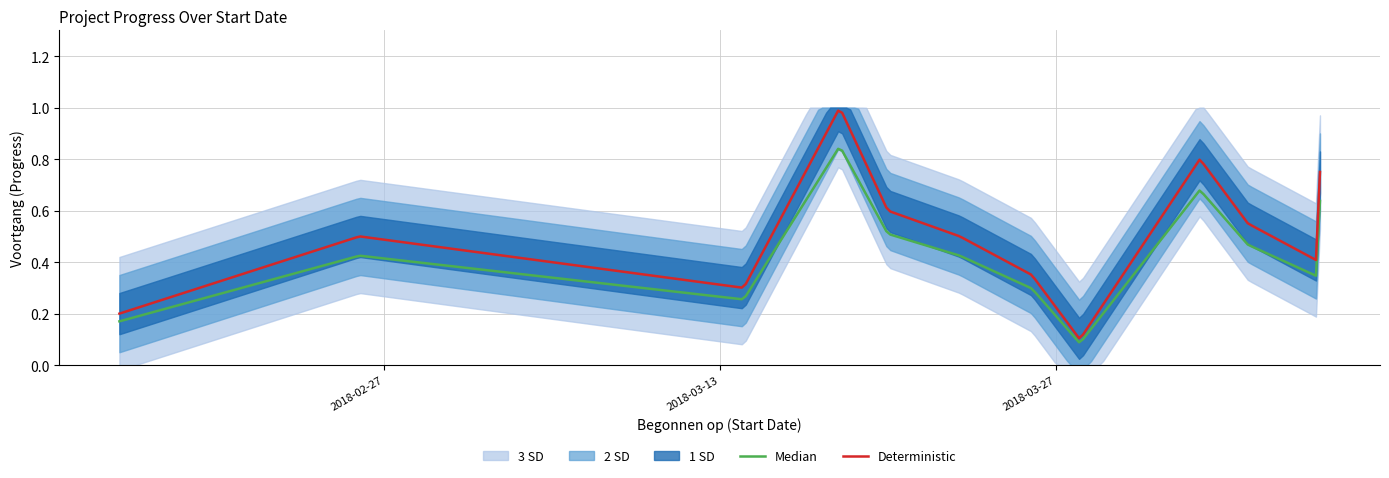

Where is the data nearest to the value 0?

2018-03-28